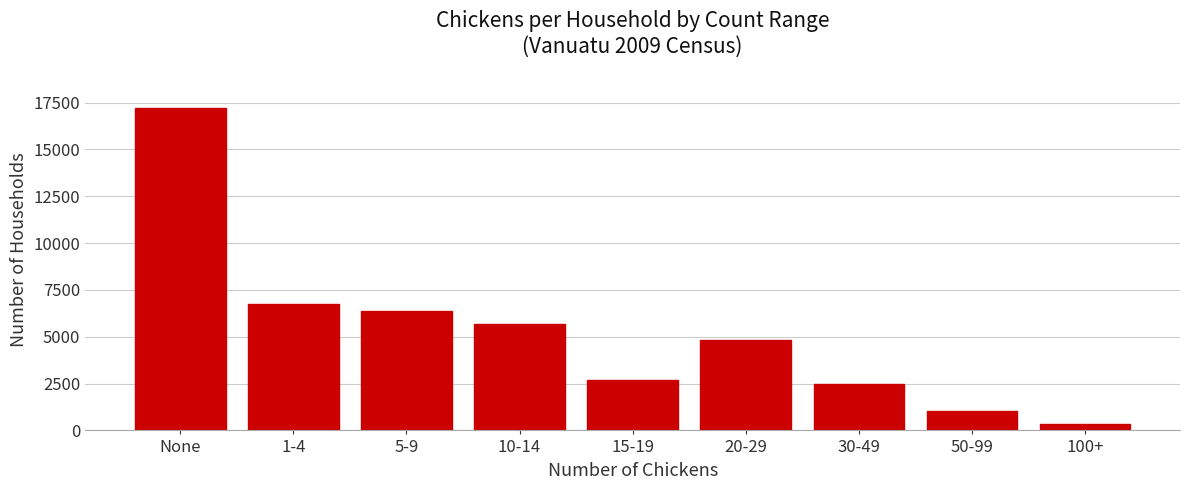

Reading left to right, transcribe all the data shown in this chart.

None=17222	1-4=6745	5-9=6377	10-14=5671	15-19=2714	20-29=4801	30-49=2462	50-99=1055	100+=326